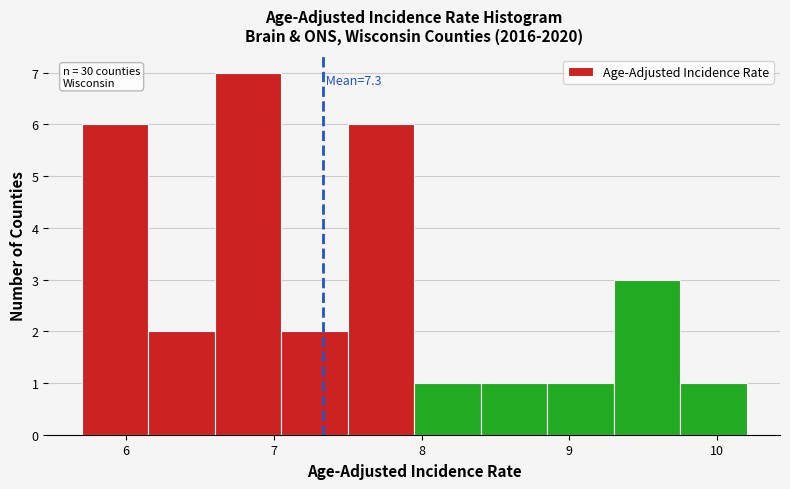

Which range on the x-axis has the tallest bar?

6.60 to 7.05